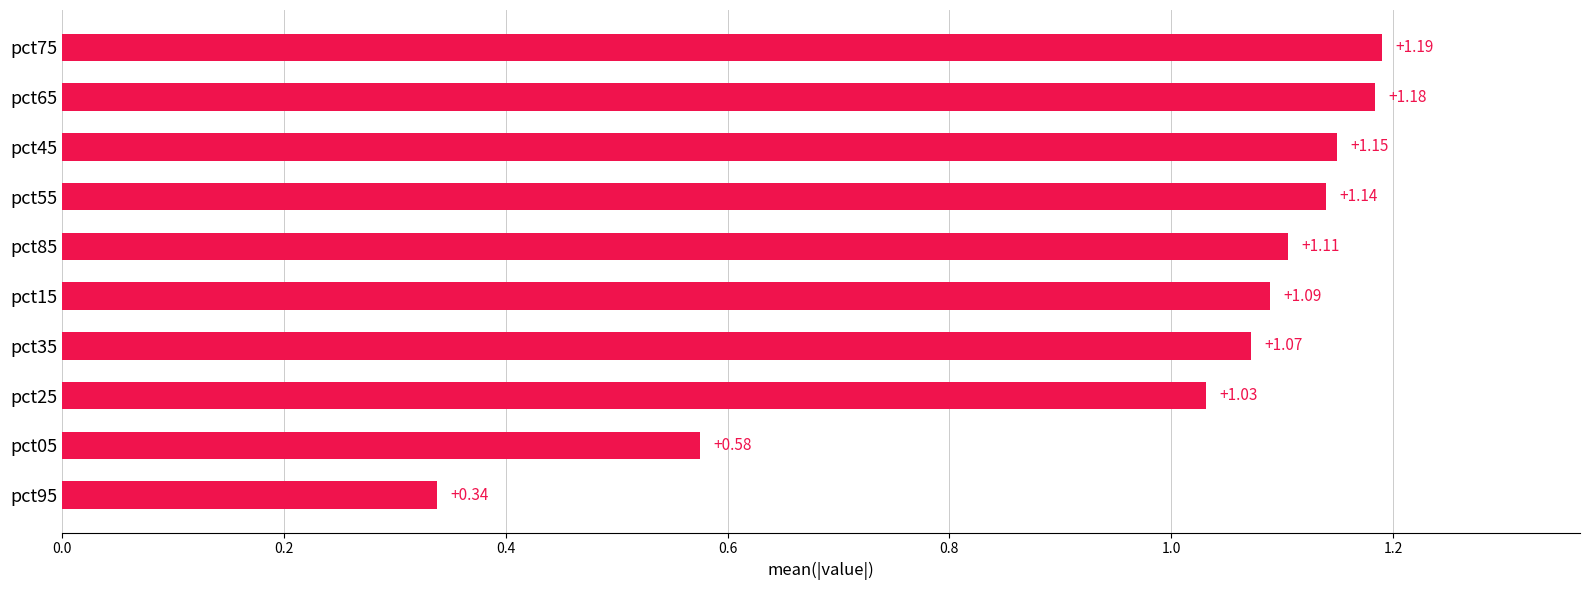

What is the sum of the values at pct65 and pct85?

2.3